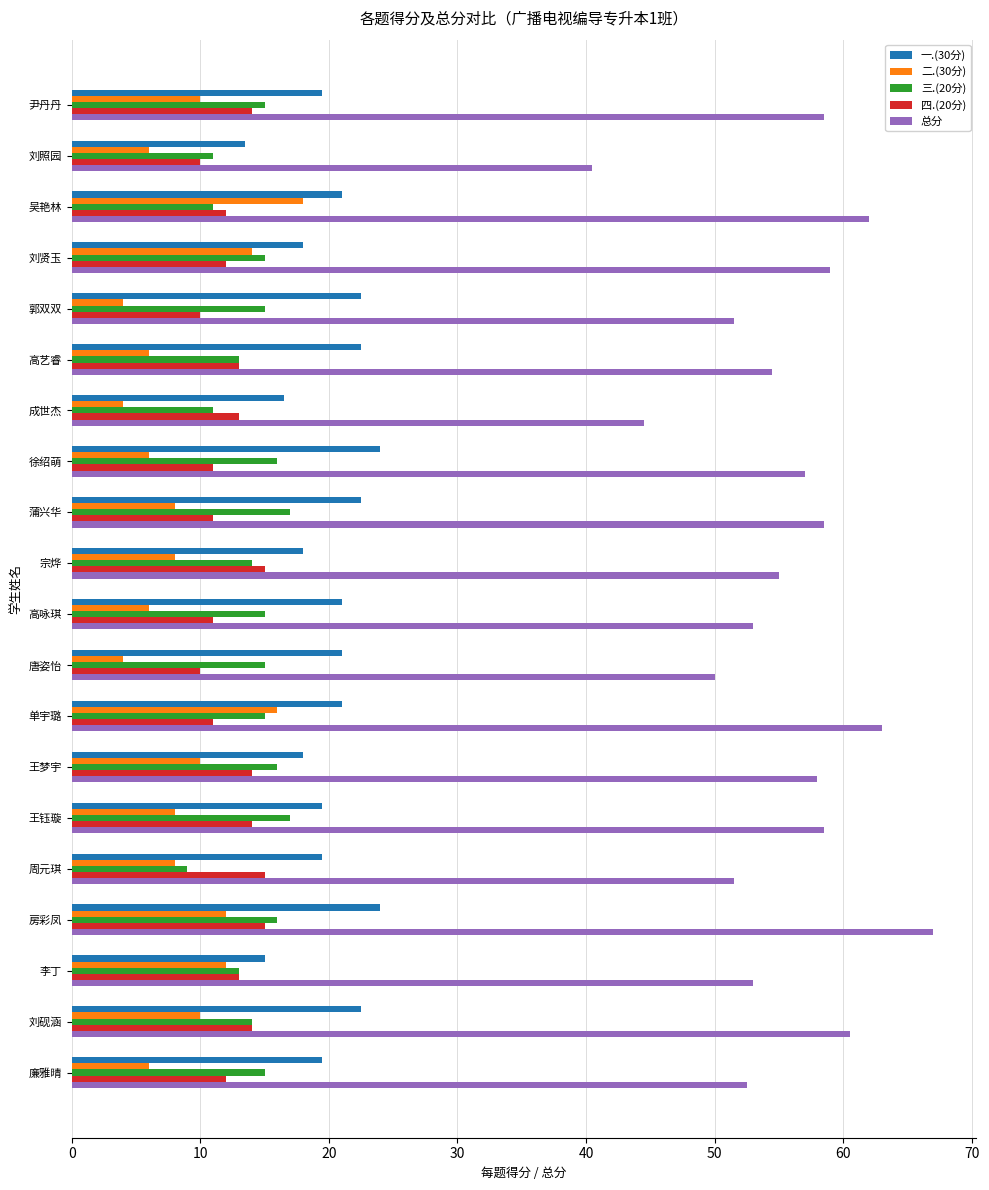

What is the difference between the highest and lowest values at 成世杰?

40.5